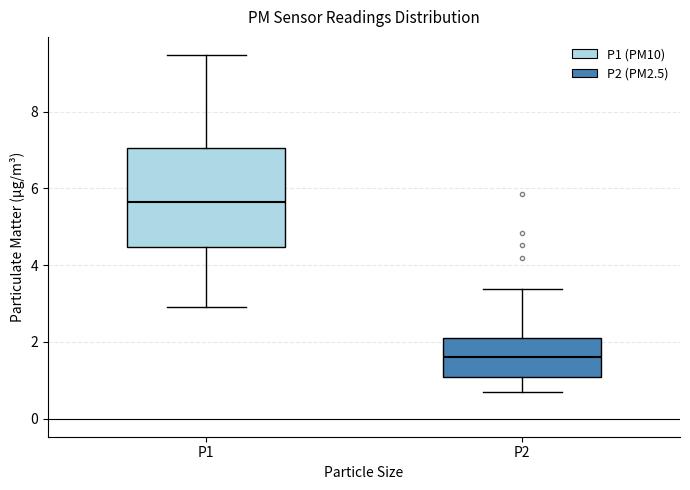

Which box is the tallest, from its lower edge to its upper edge?

P1